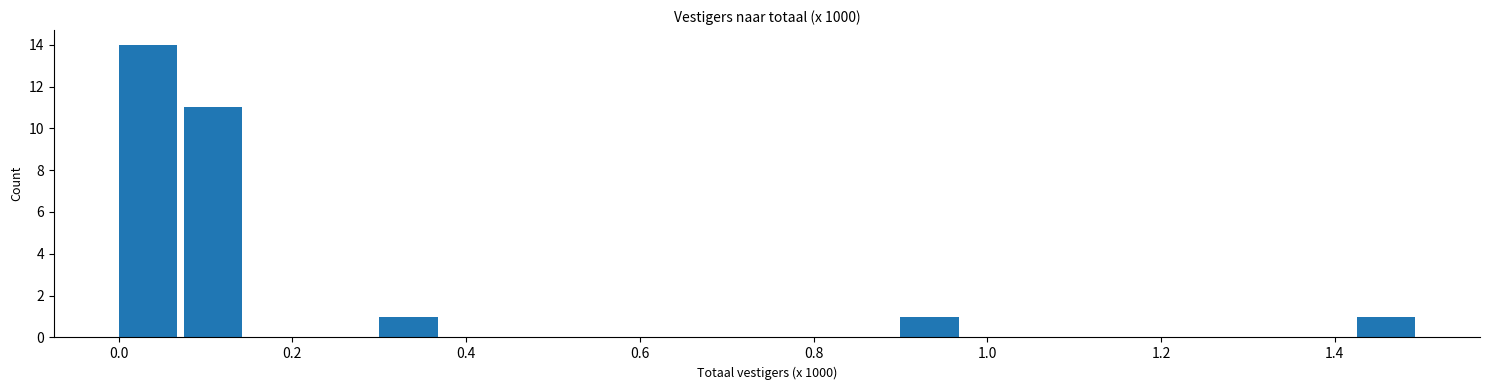

Read against the x-axis, roughly where is the centre of the tallest bar?

0.04